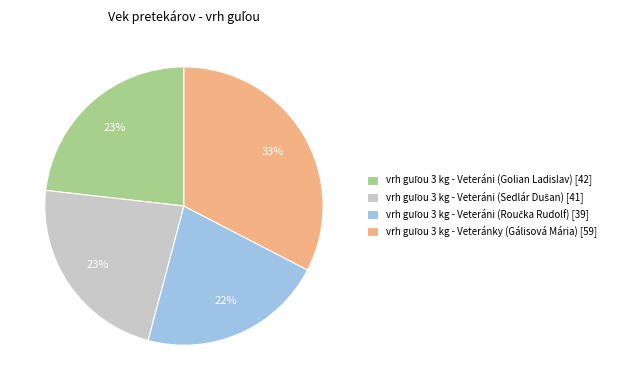

To the nearest percent, what is the average slice percentage?

25%